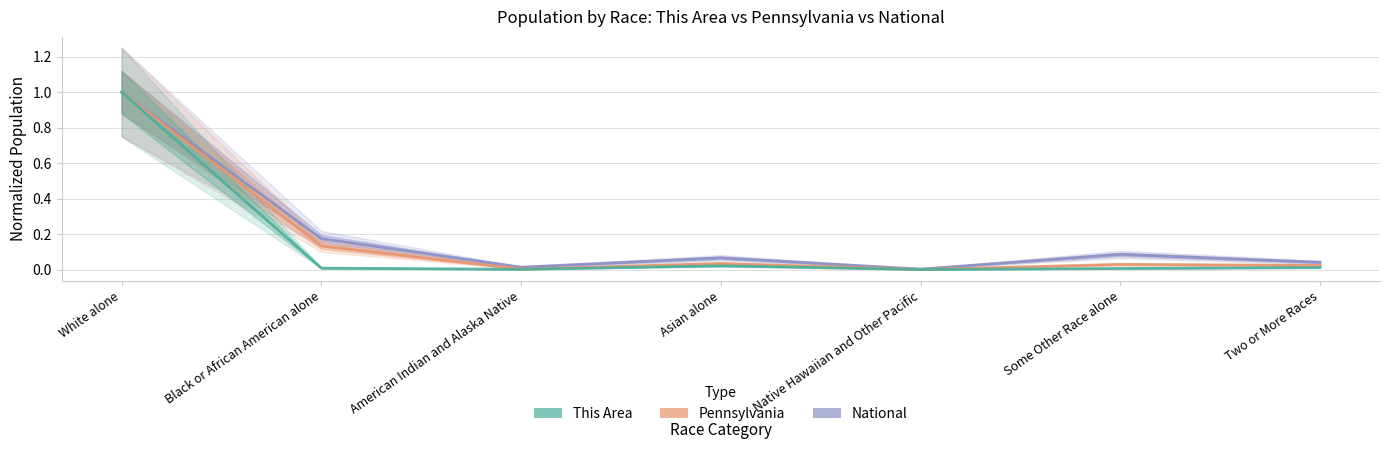

Which label corresponds to the largest value in the chart?

White alone